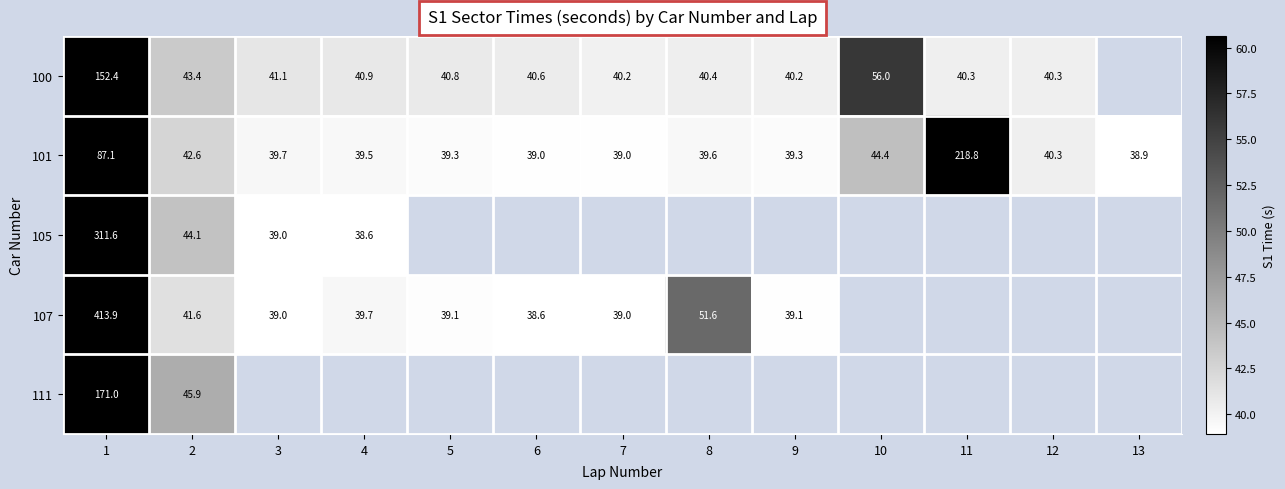

At how many categories does at least one series exceed 140?

2